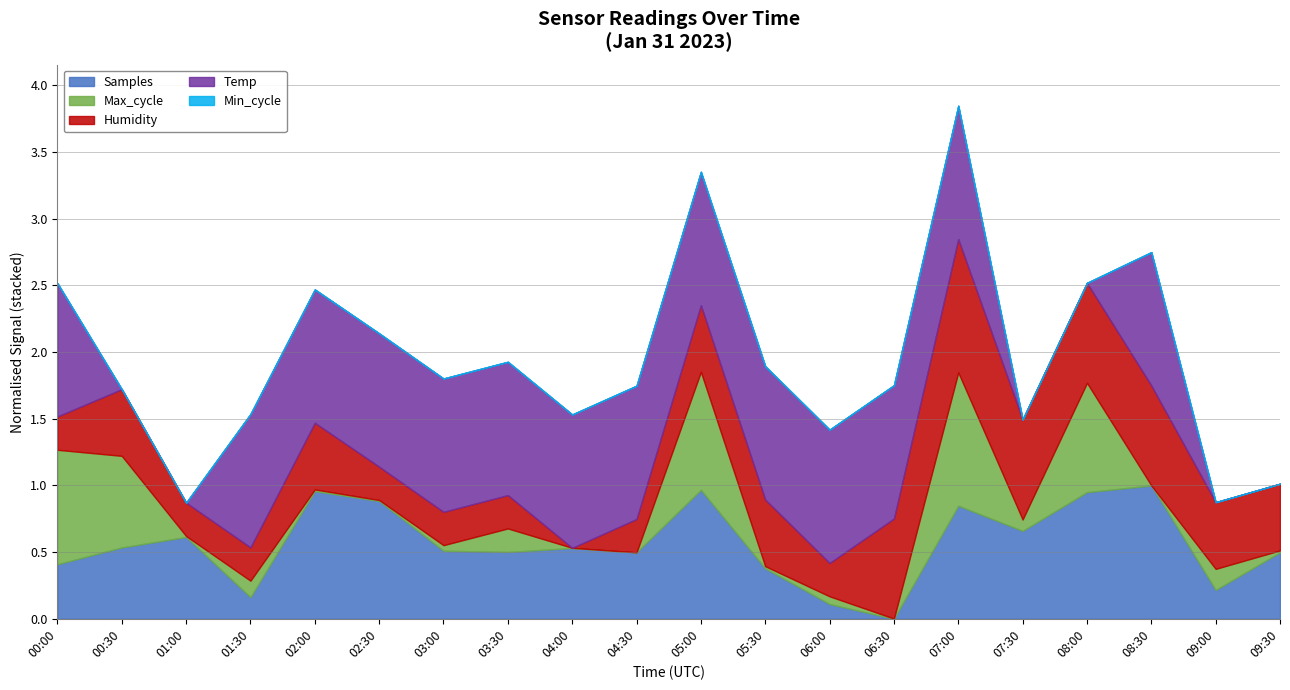

The value of Samples at 04:30 is 0.2. True or false?

False